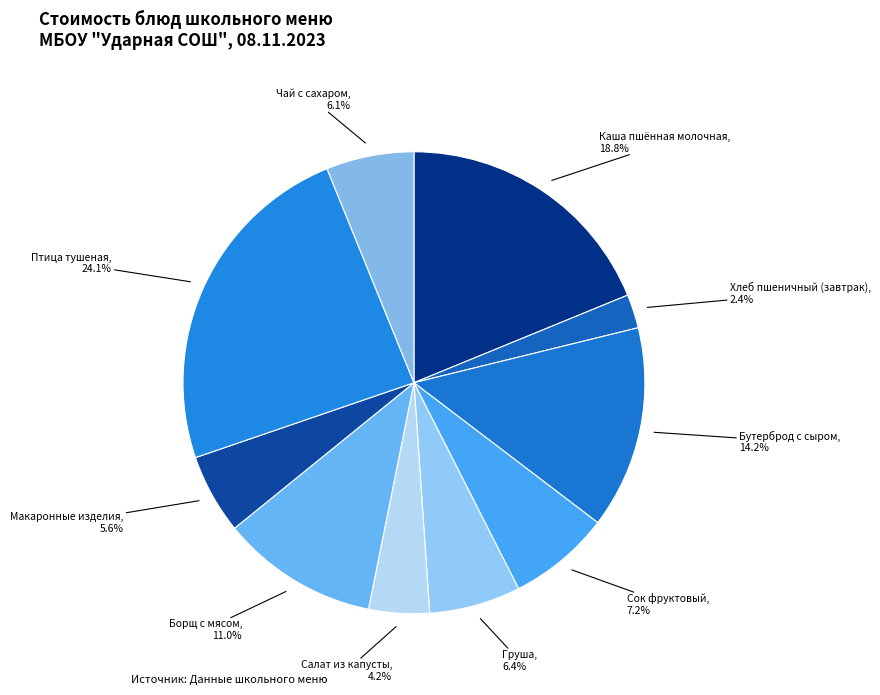

To the nearest percent, what is the average slice percentage?

10%